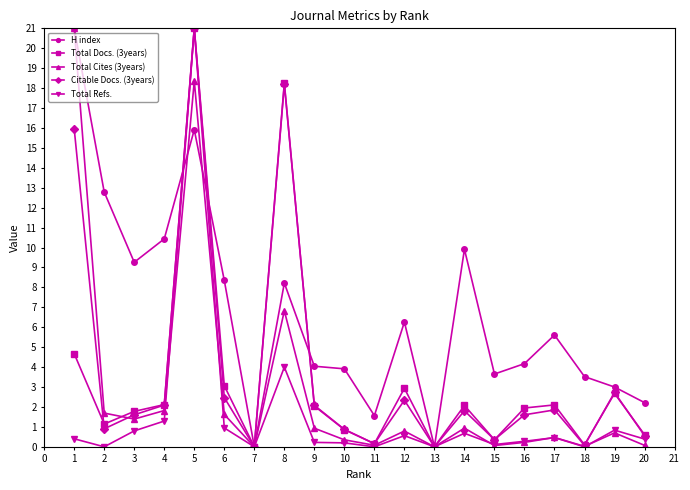

Which series ends up on top after the final intersection of H index and Total Cites (3years)?

H index